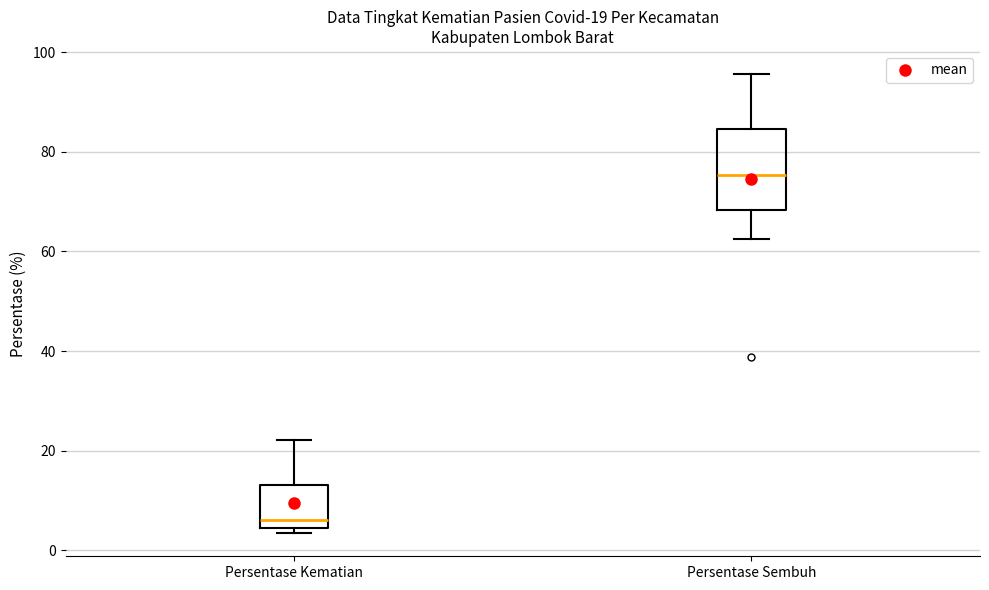

Comparing the boxes themselves (not the whiskers), which one is the tallest?

Persentase Sembuh